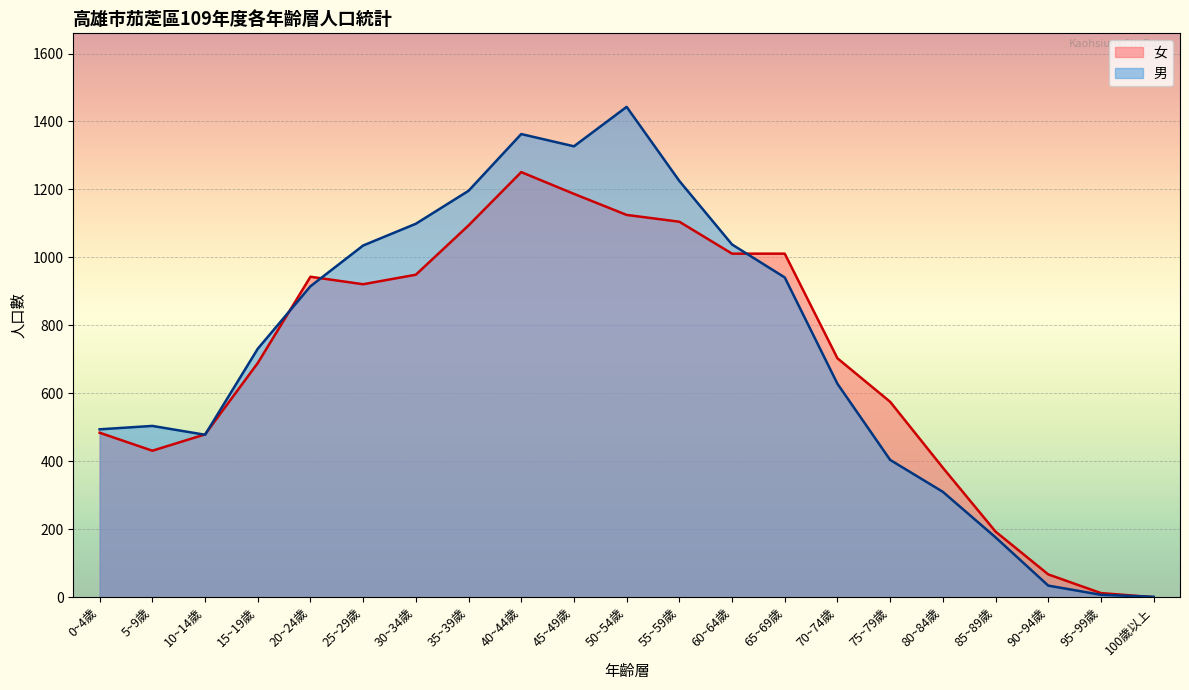

How many lines are shown in the chart?

2